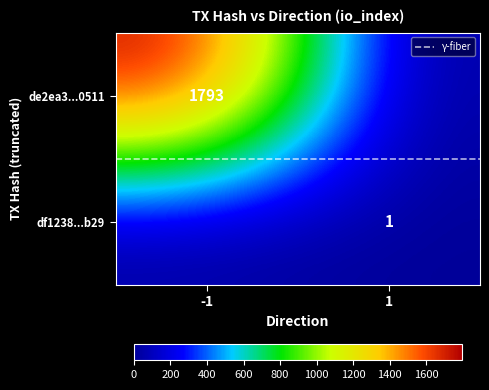

Which series has the largest range (max minus min)?

de2ea3...0511